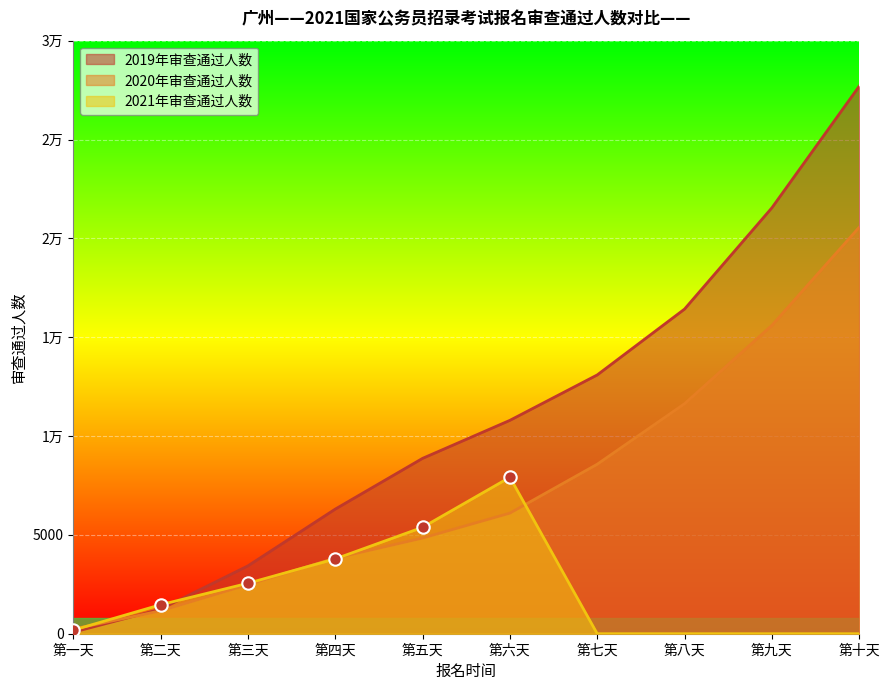

What is the total value across all series at 第六天?

24808